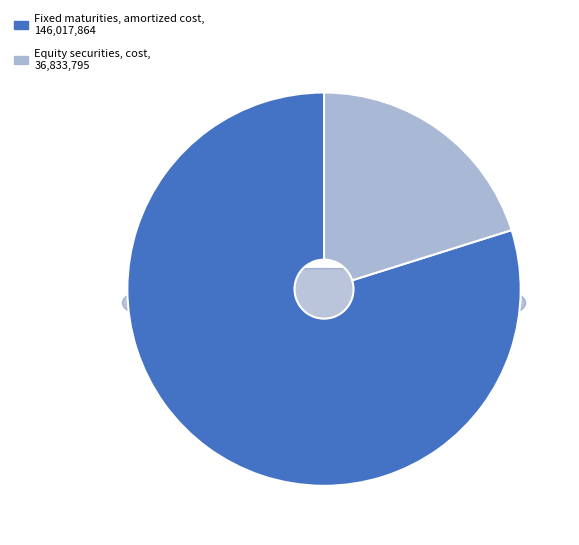

To the nearest percent, what is the combined percentage of Fixed maturities, amortized cost and Equity securities, cost?

100%